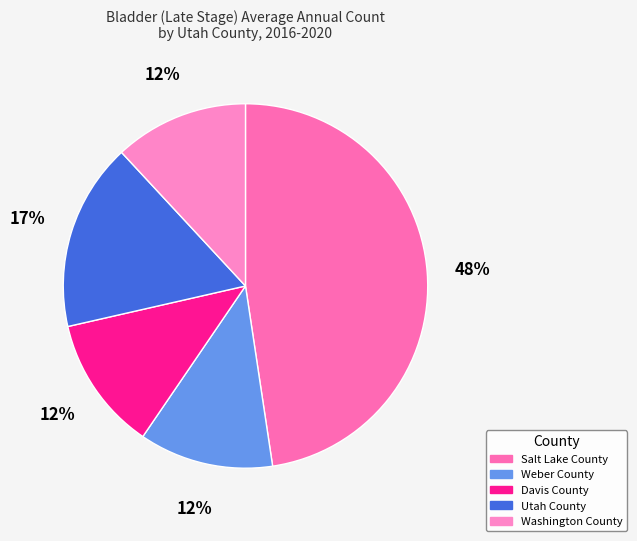

Is there a majority slice in this chart?

No